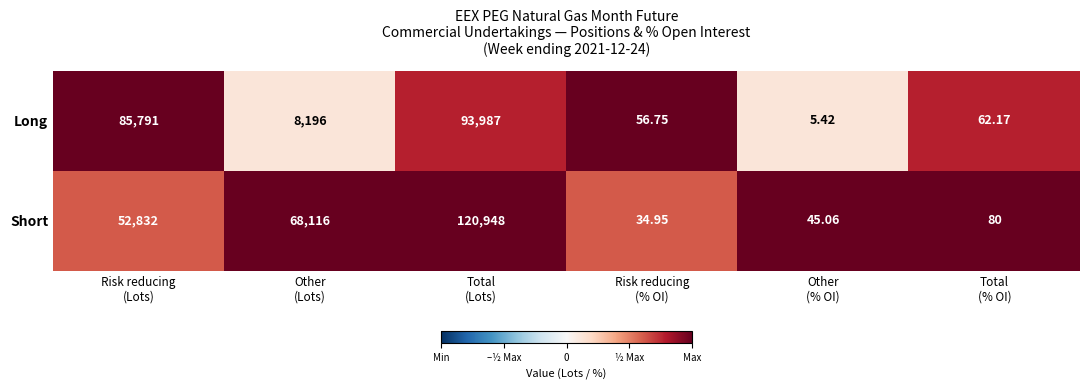

How many data points does each series have?

6